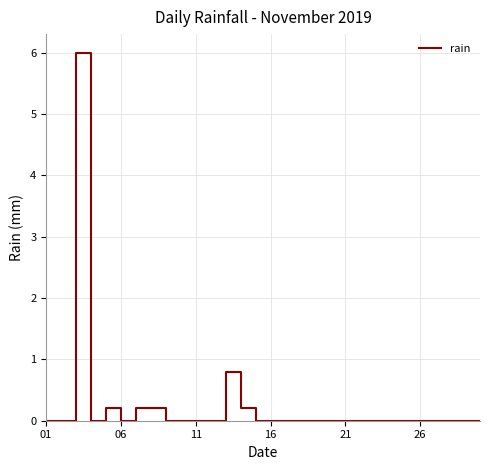

Reading right to left, extract all data points from this chart.

0.0	0.0	0.0	0.0	0.0	0.0	0.0	0.0	0.0	0.0	0.0	0.0	0.0	0.0	0.0	0.0	0.2	0.8	0.0	0.0	0.0	0.0	0.2	0.2	0.0	0.2	0.0	6.0	0.0	0.0